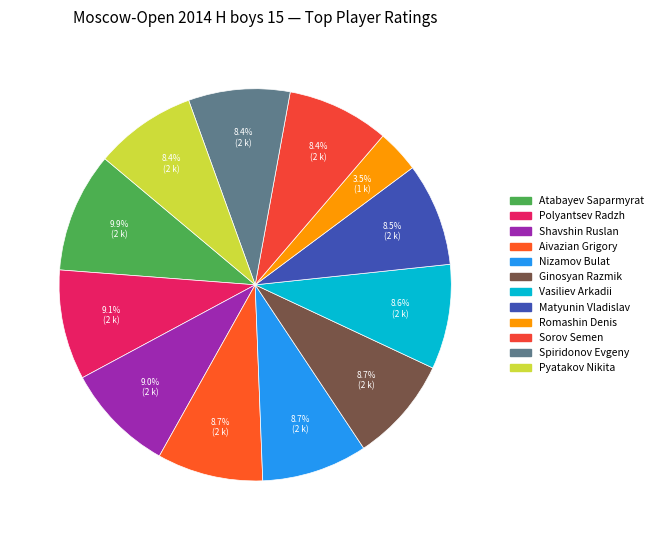

What is the change in value from Polyantsev Radzh to Spiridonov Evgeny?

-157